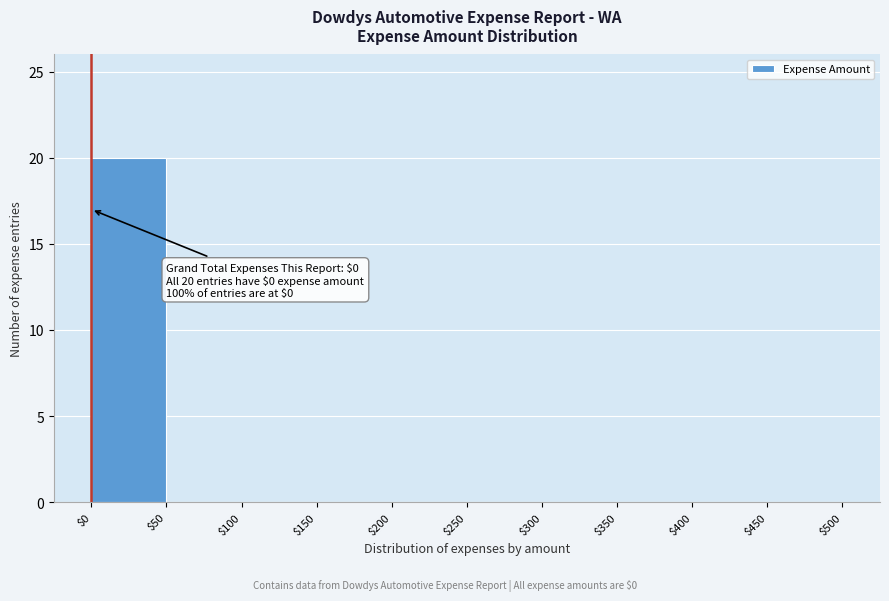

Which range on the x-axis has the tallest bar?

$0 to $50